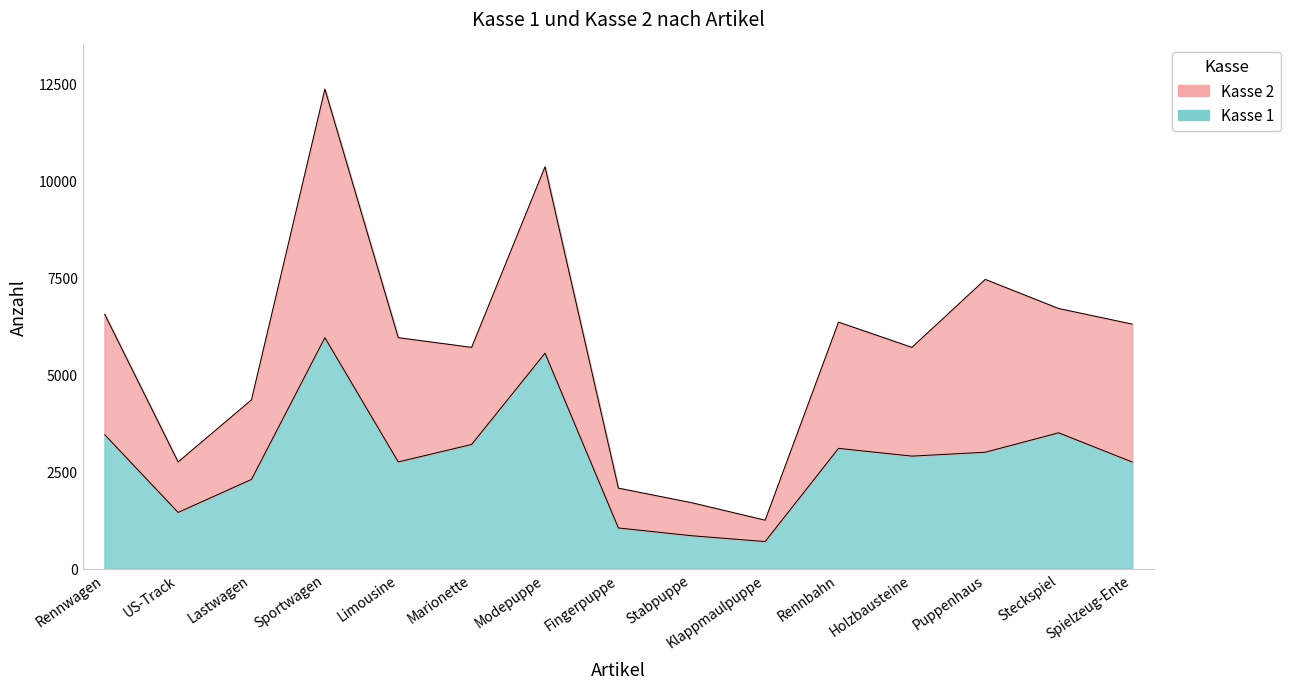

At which category does Kasse 2 reach its first local peak?

Sportwagen